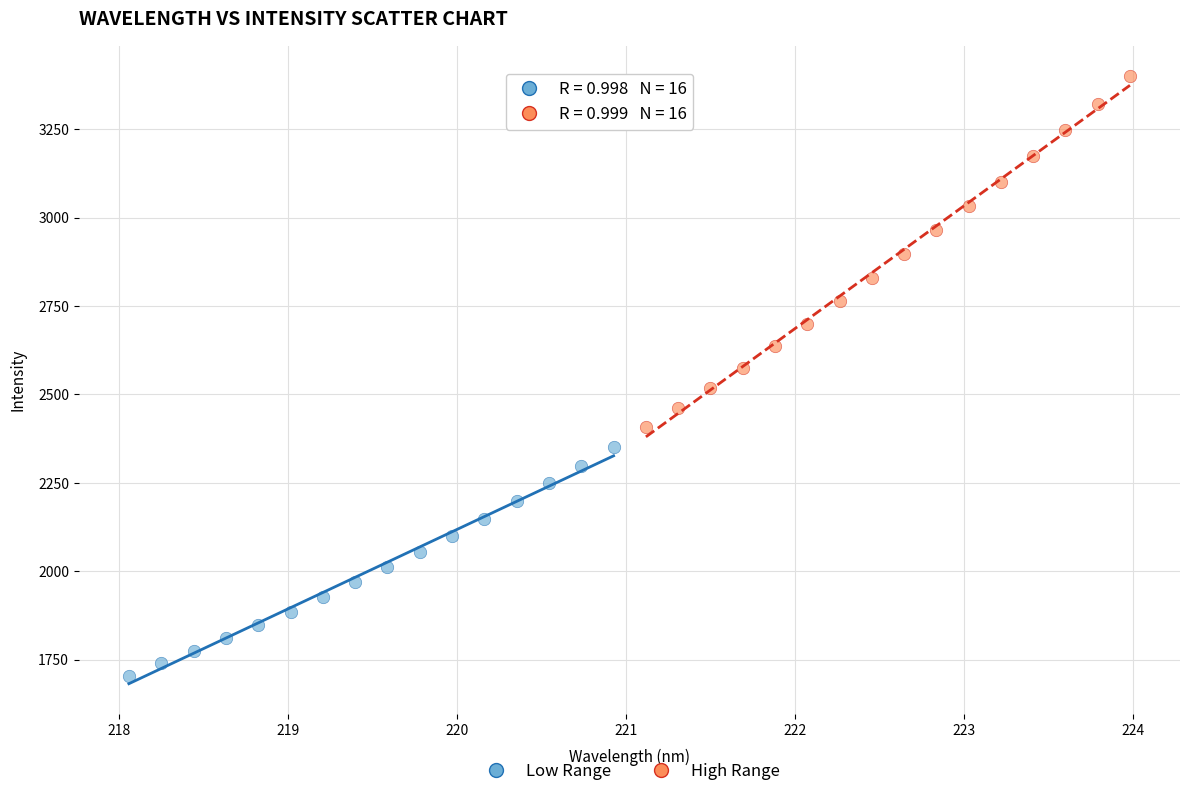

Which series reaches the maximum Y coordinate?

High Range